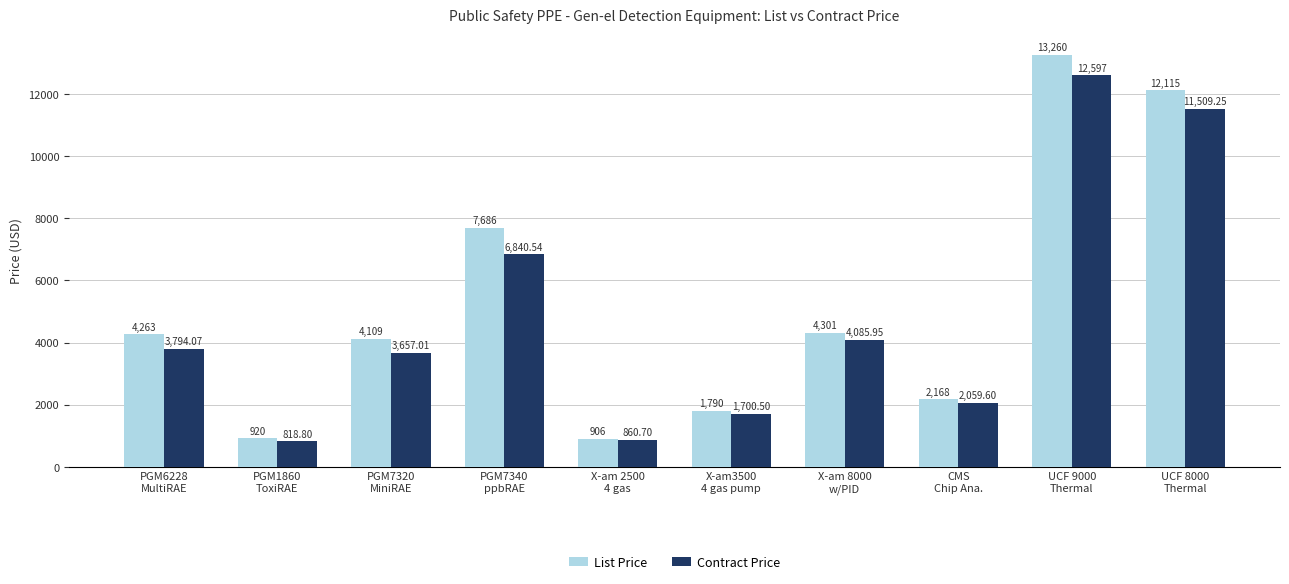

How many data points in Contract Price are above 3794?

5